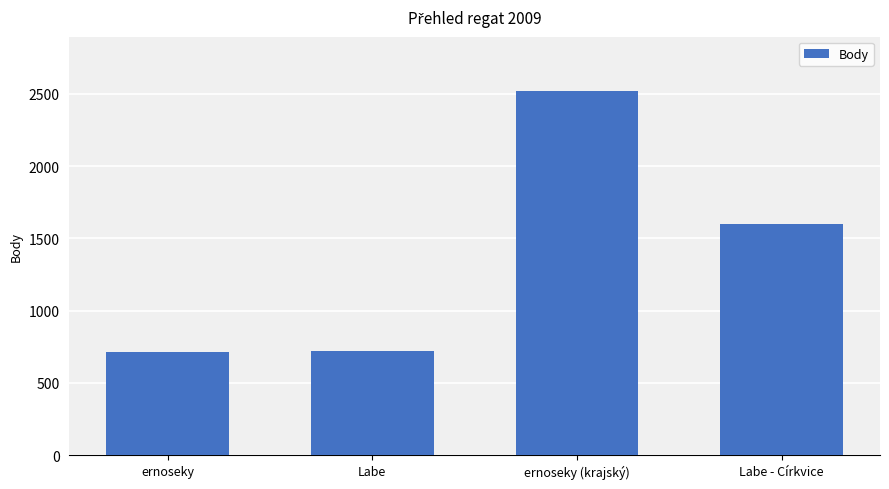

The value at Labe is 718. True or false?

True